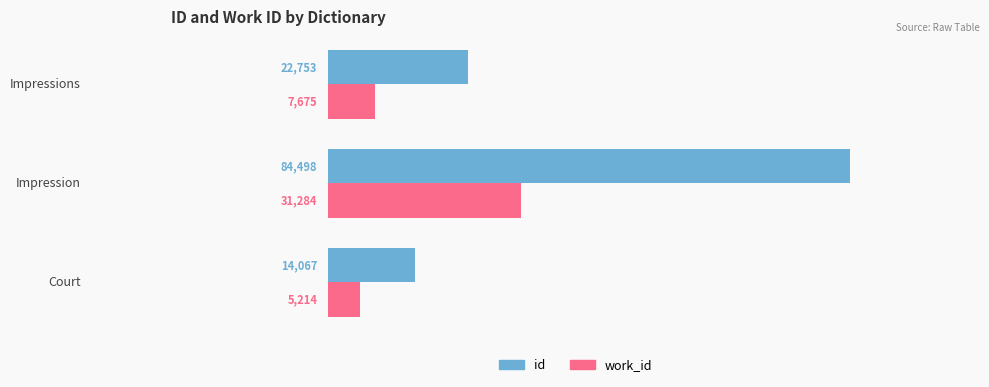

How many groups of bars are there?

3